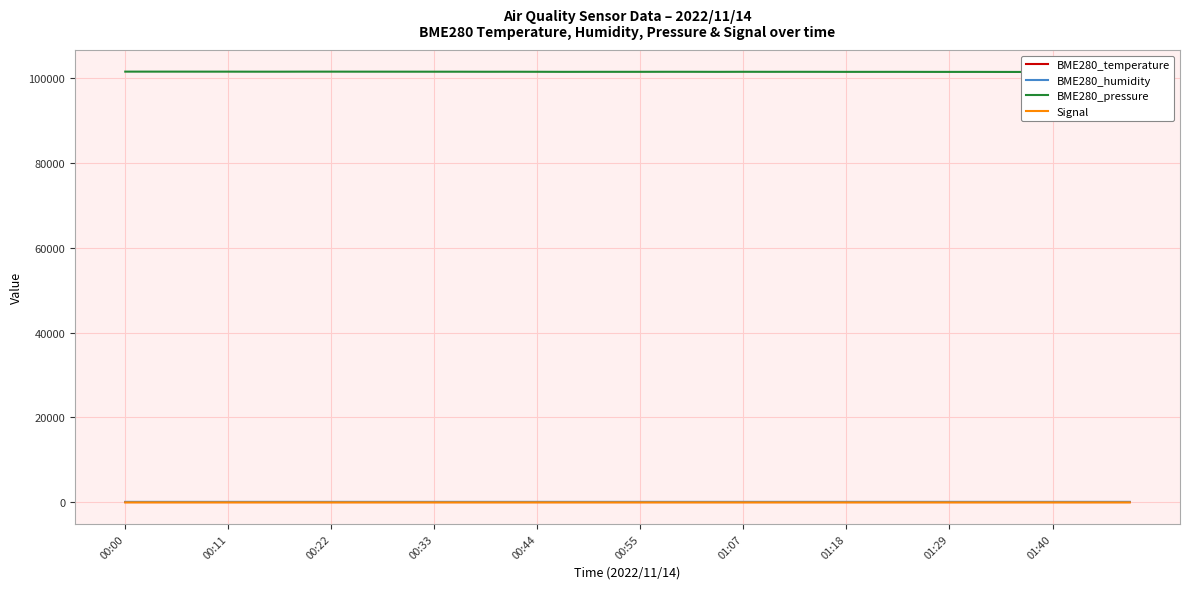

How many values in the BME280_humidity series exceed 55?

29